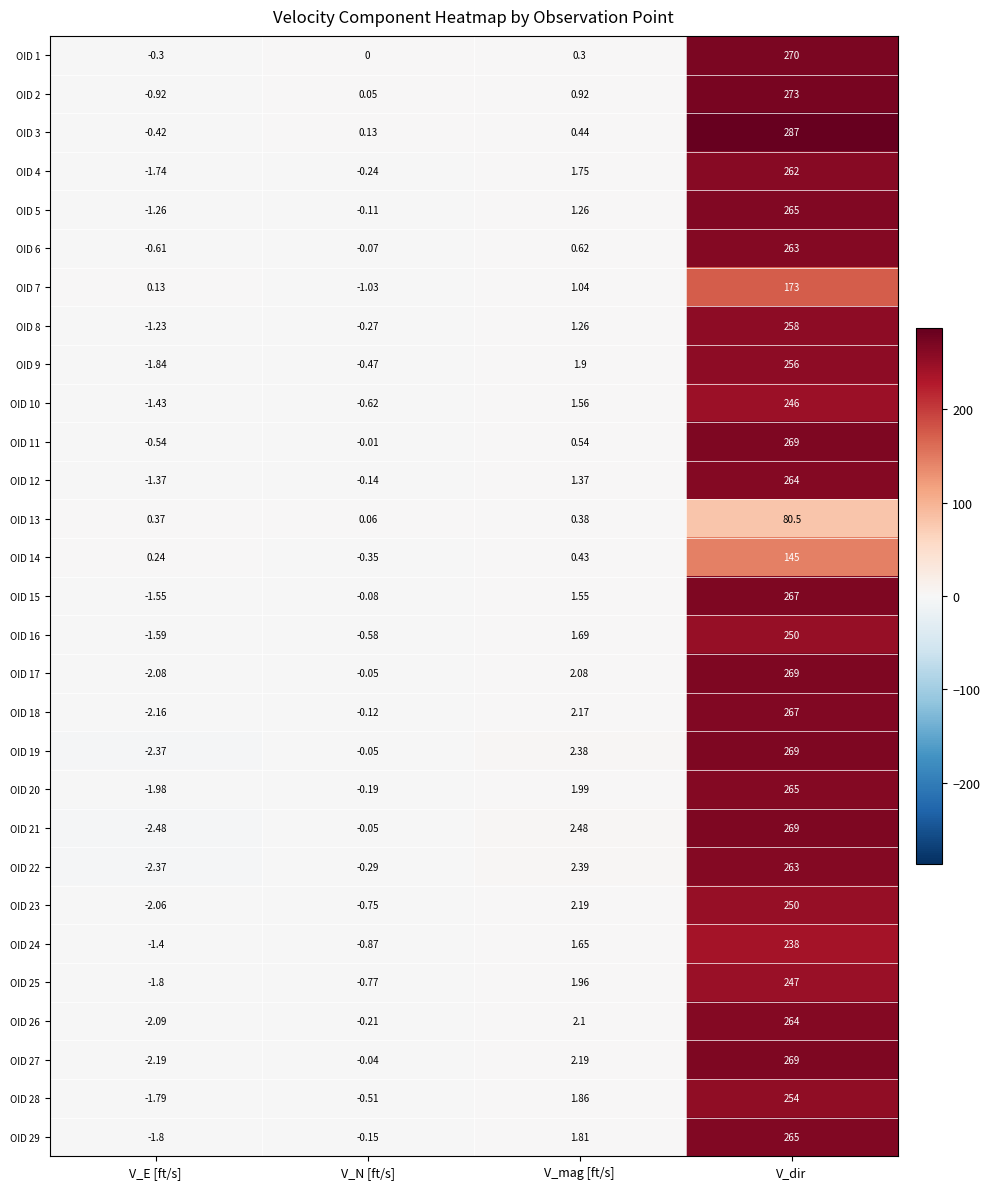

At which label does OID 25 reach its minimum?

V_E [ft/s]